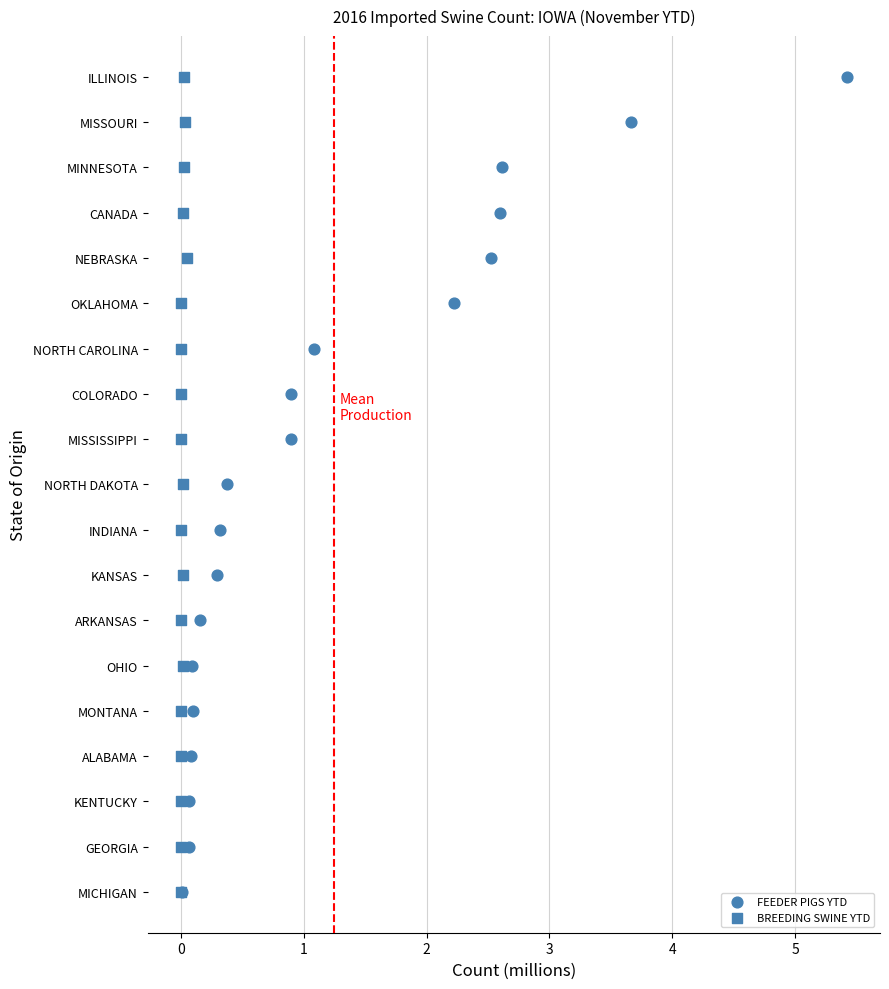

Which series reaches the maximum Y coordinate?

FEEDER PIGS YTD